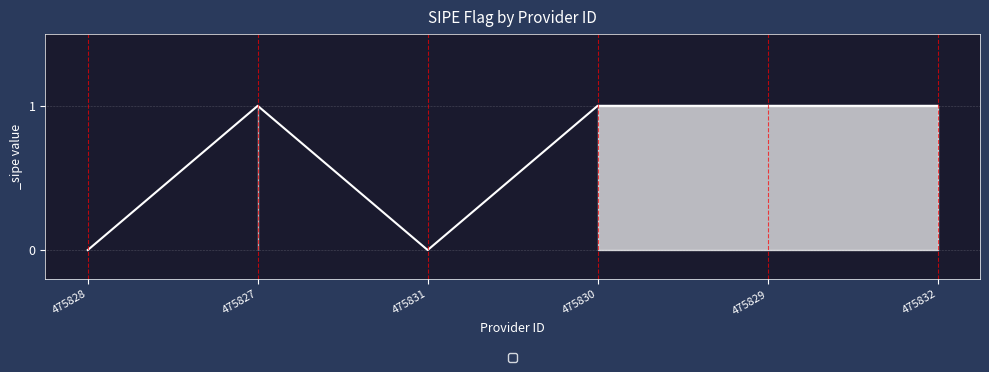

What is the difference between the maximum and second lowest values?

1